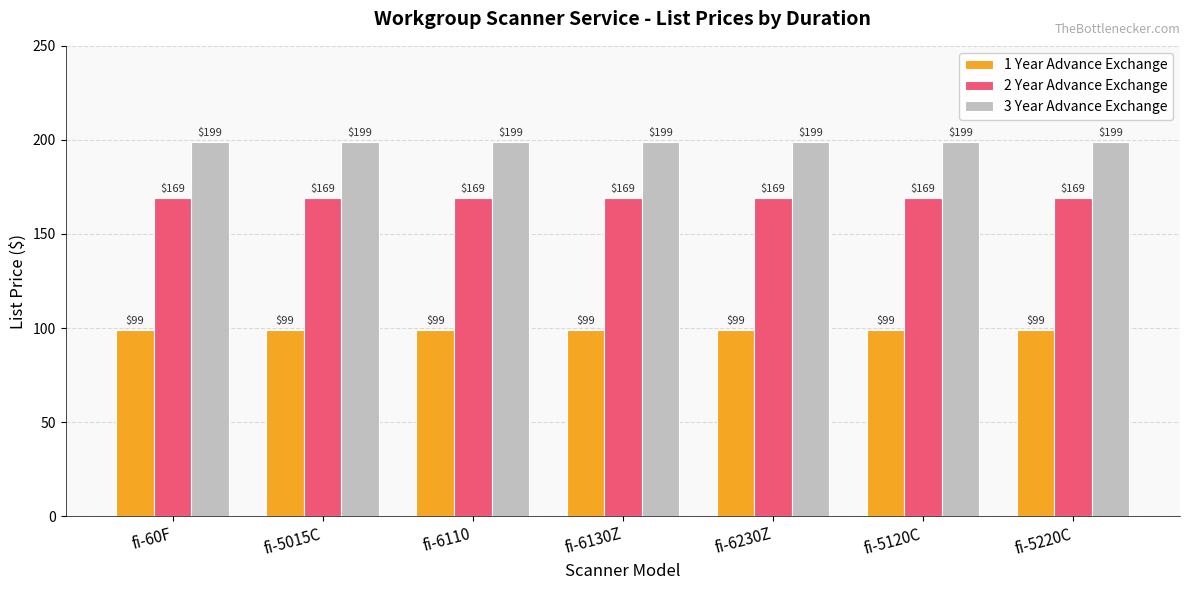

True or false: 1 Year Advance Exchange has a value of 99 at fi-5015C.

True